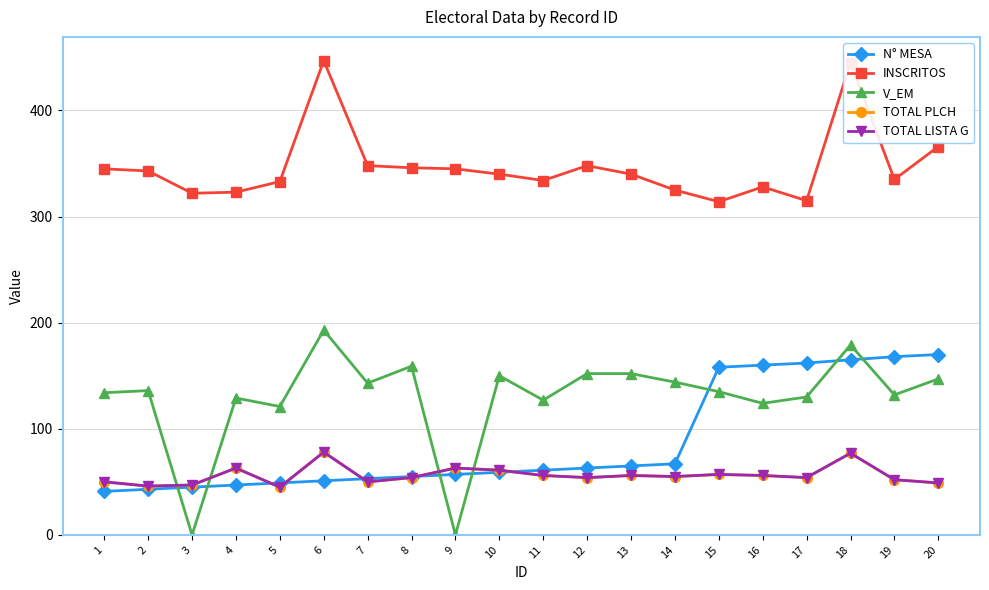

Is this an area chart (filled region under the line)?

No